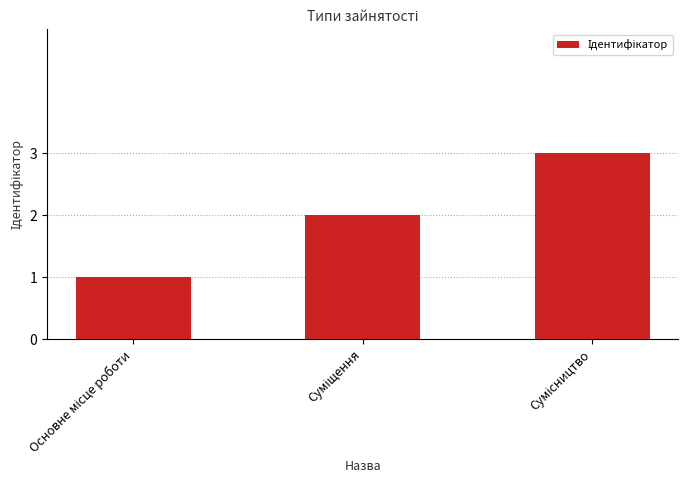

What is the greatest value displayed?

3